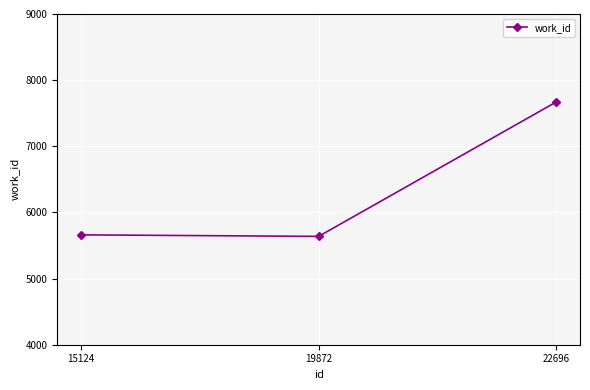

Reading left to right, extract all data points from this chart.

15124=5661	19872=5638	22696=7670